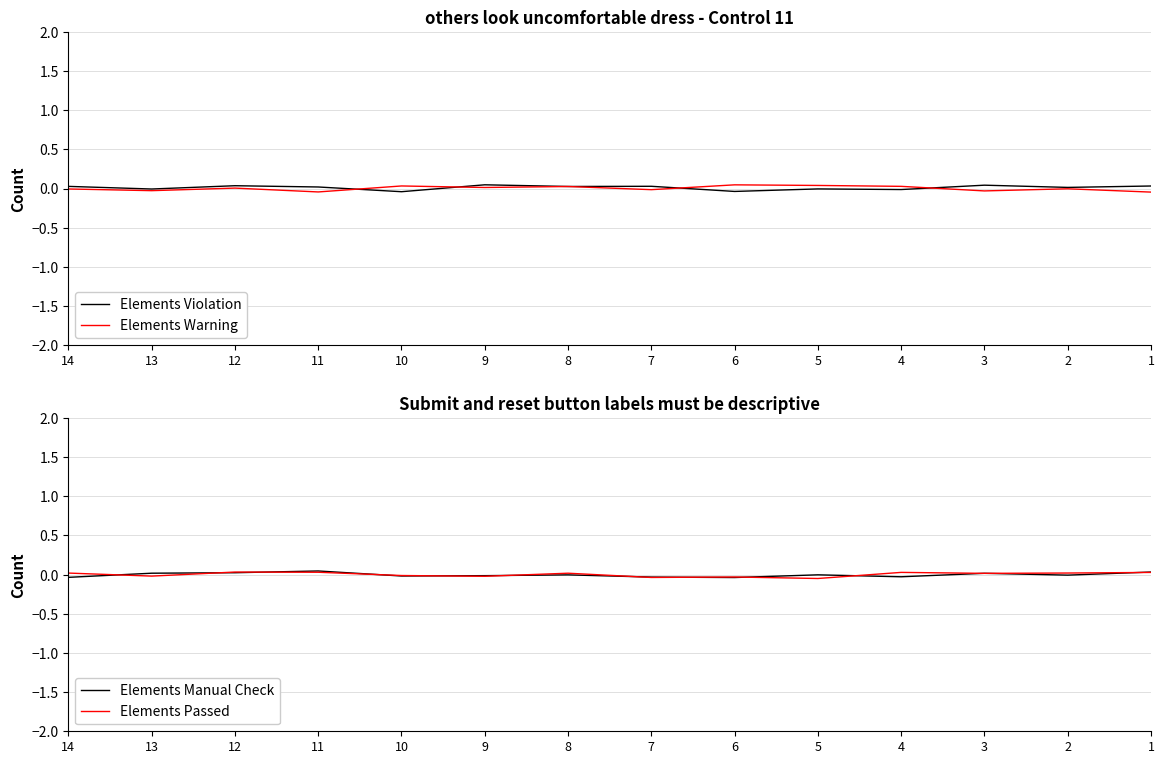

At how many categories does at least one series exceed 0?

14